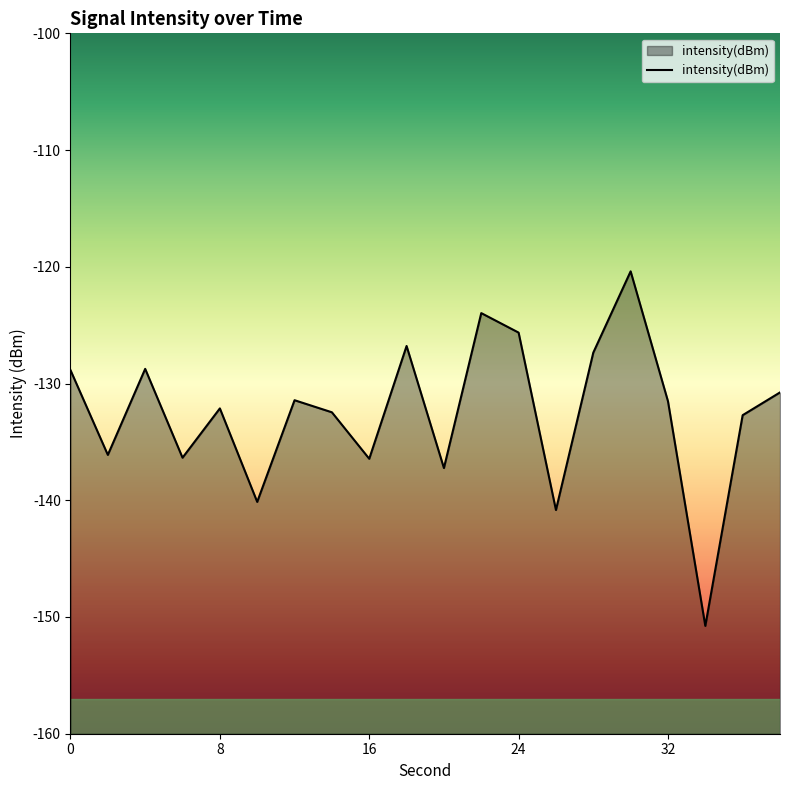

What is the smallest value displayed?

-150.8